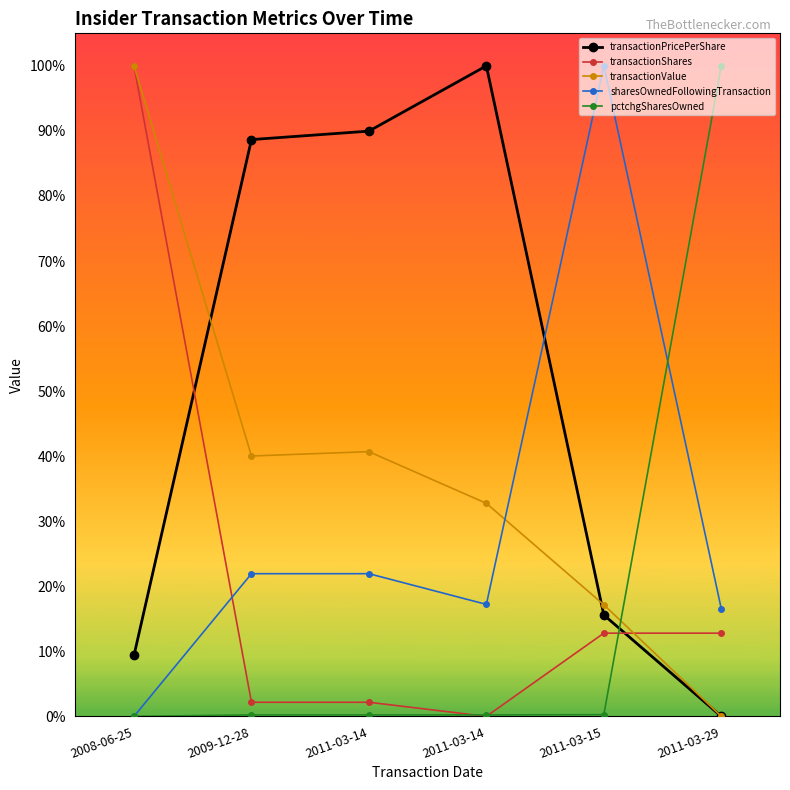

True or false: transactionPricePerShare has more than 1 interior local peaks.

False